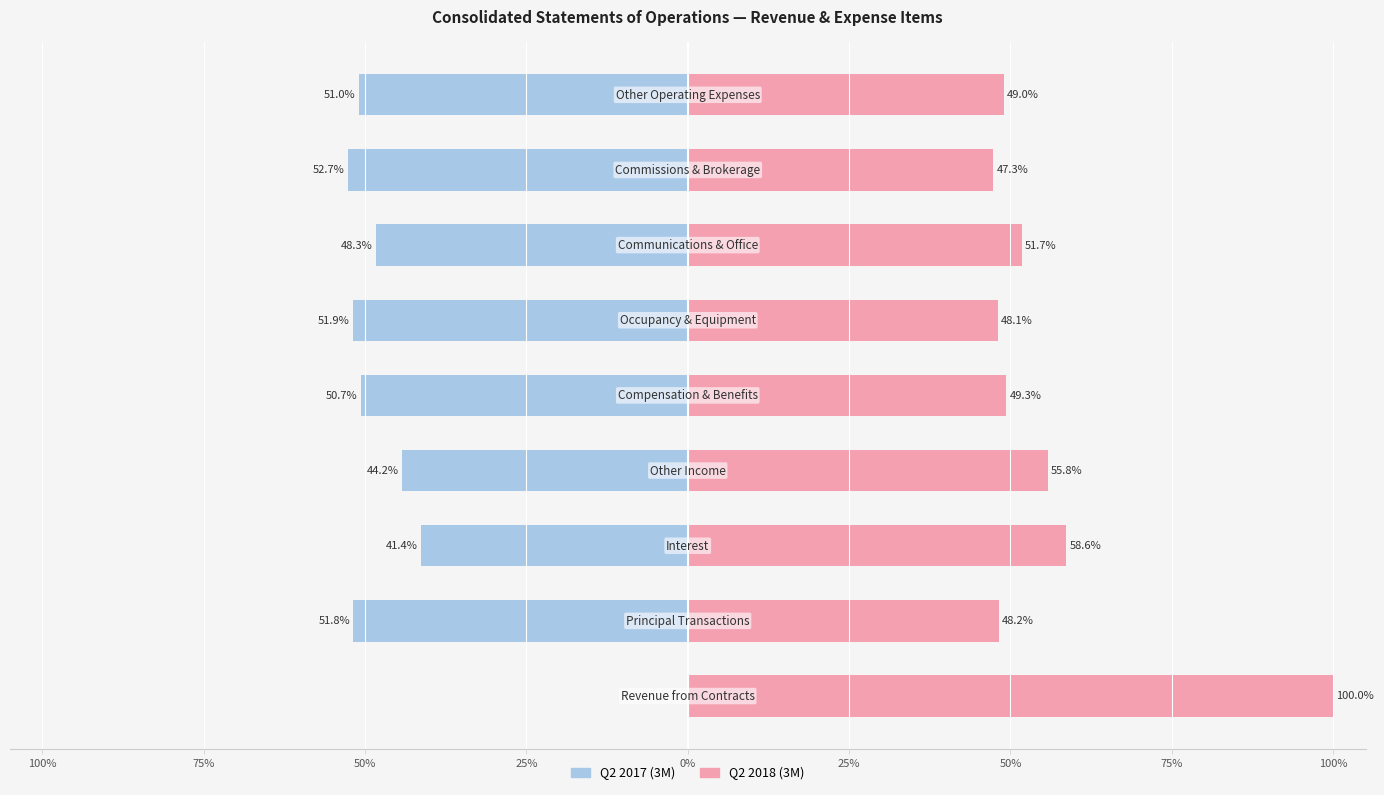

Which series has the largest total across all categories?

Q2 2018 (3M)